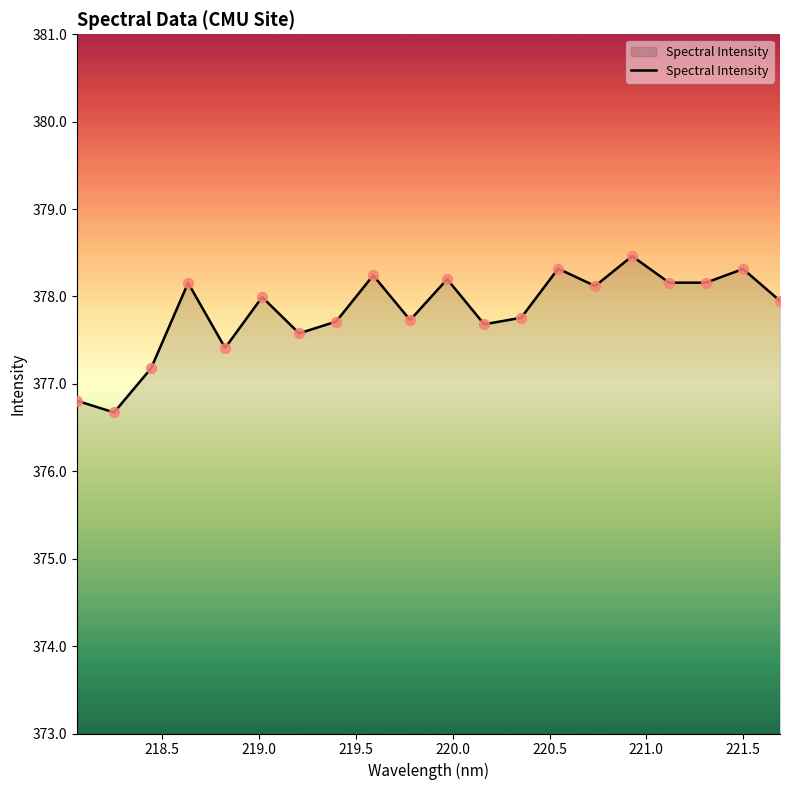

What is the difference between the maximum and minimum values?

1.8